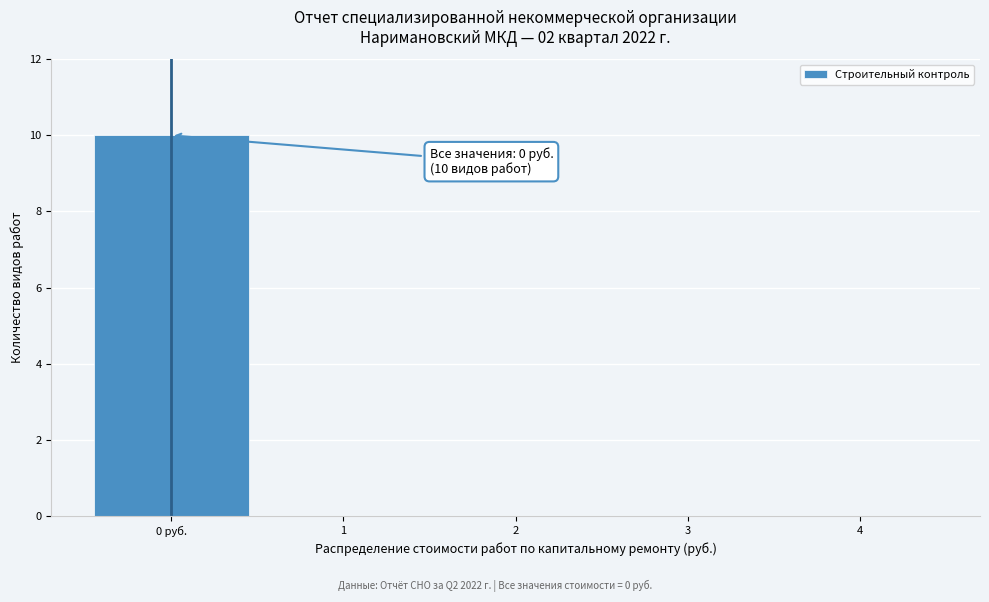

Reading right to left, list all the values displayed in this chart.

4=0	3=0	2=0	1=0	0 руб.=10